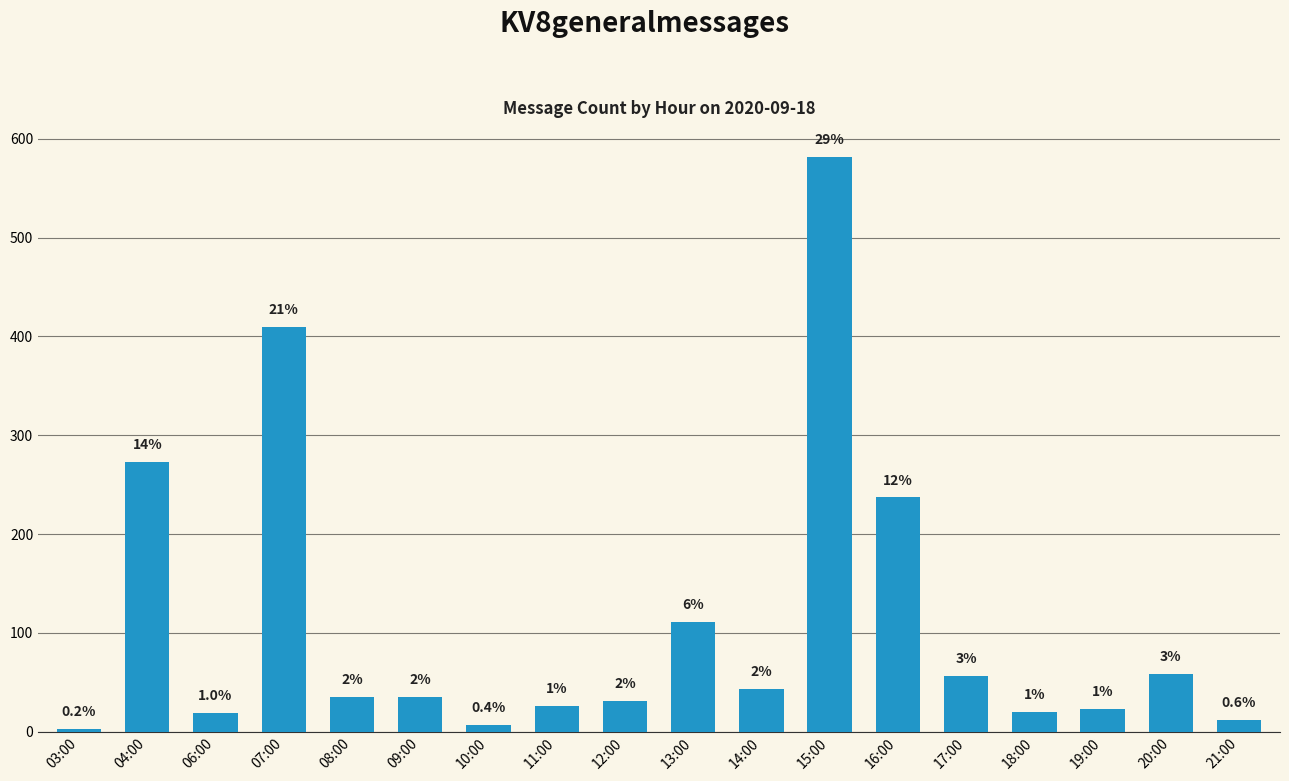

How many bars are there in total?

18